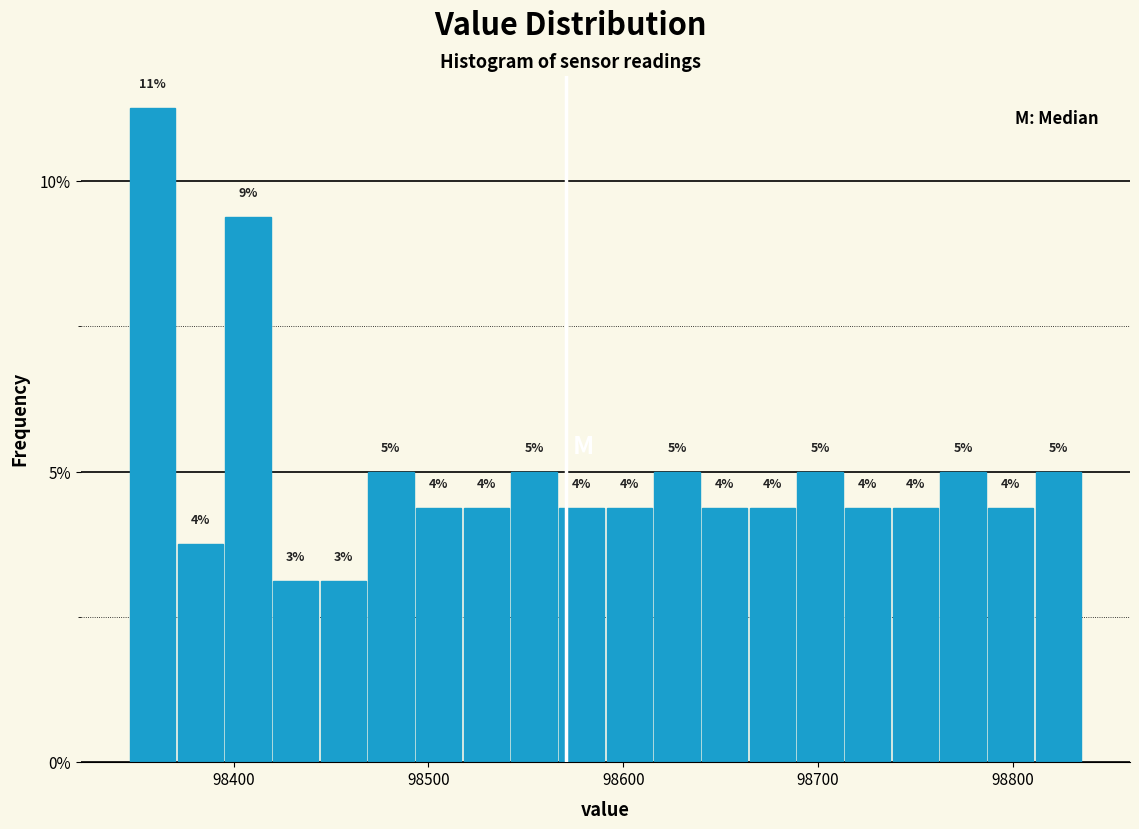

Around what value on the x-axis is the tallest bar? Give the approximate position of its centre, as read against the axis.

98360